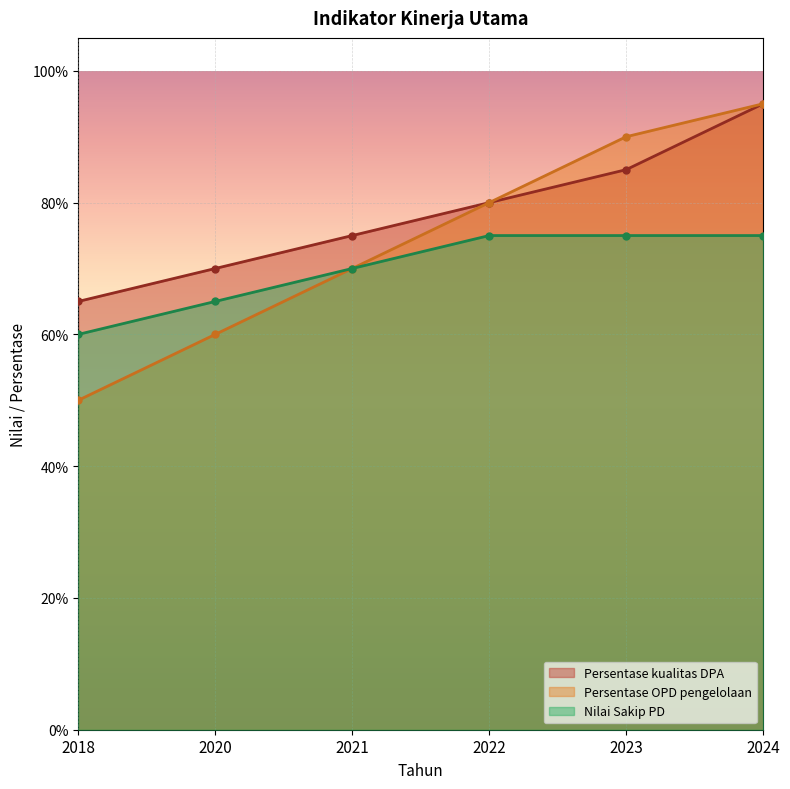

At 2023, list the series in order from smallest to largest.

Nilai Sakip PD, Persentase kualitas DPA, Persentase OPD pengelolaan